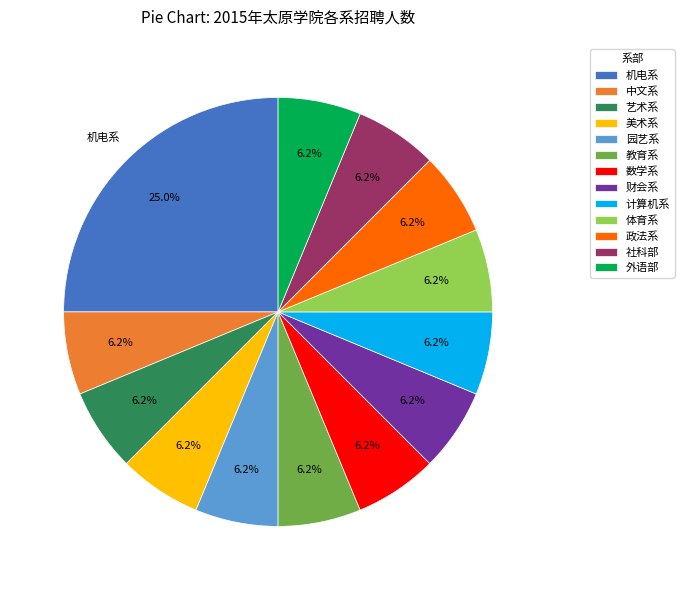

Is it true that 园艺系 is 20% of the pie?

False